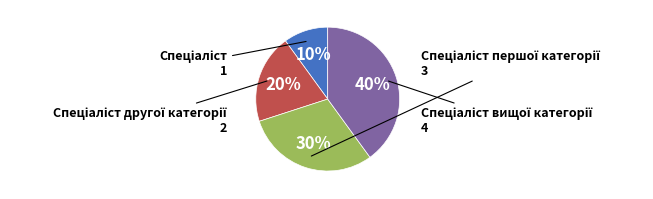

To the nearest percent, what is the difference between the largest and smallest slice percentages?

30%